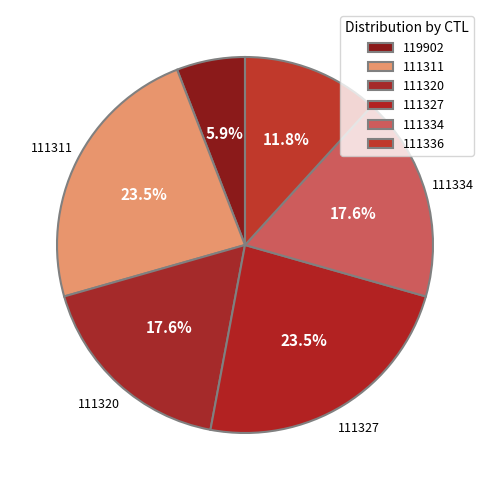

To the nearest percent, what is the difference between the largest and smallest slice percentages?

18%